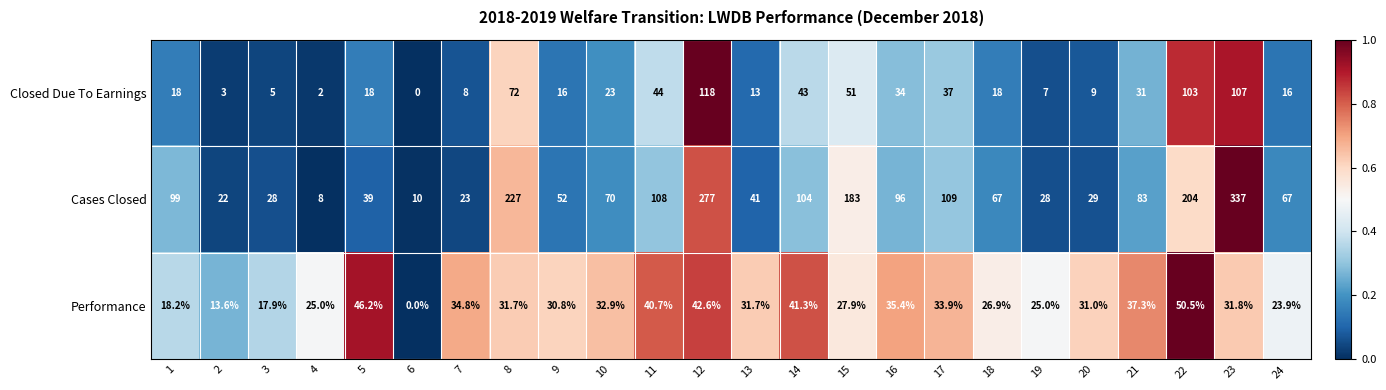

At how many categories does at least one series exceed 0?

24